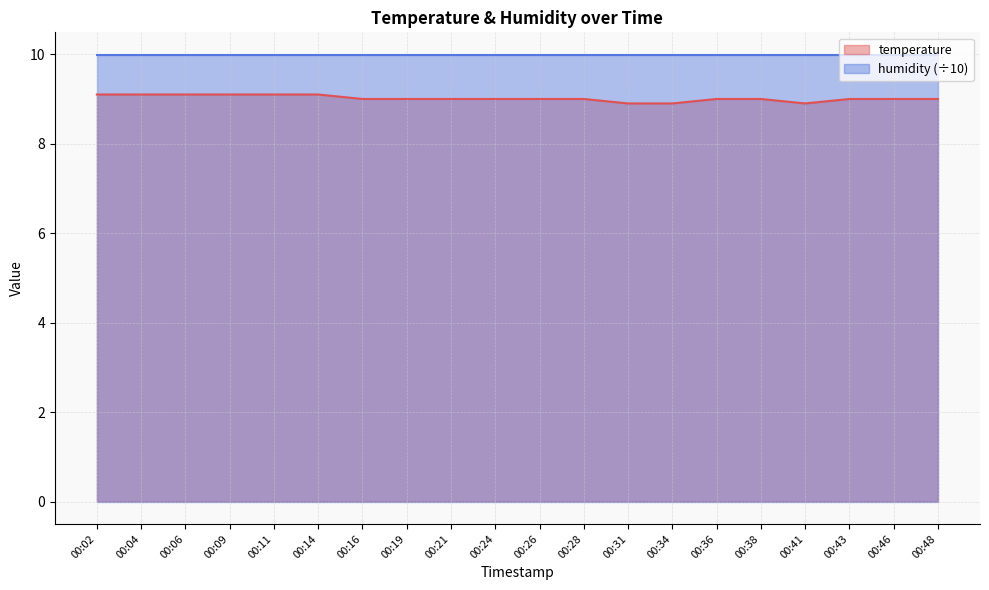

What is the value of the 14th point from the left?

8.9